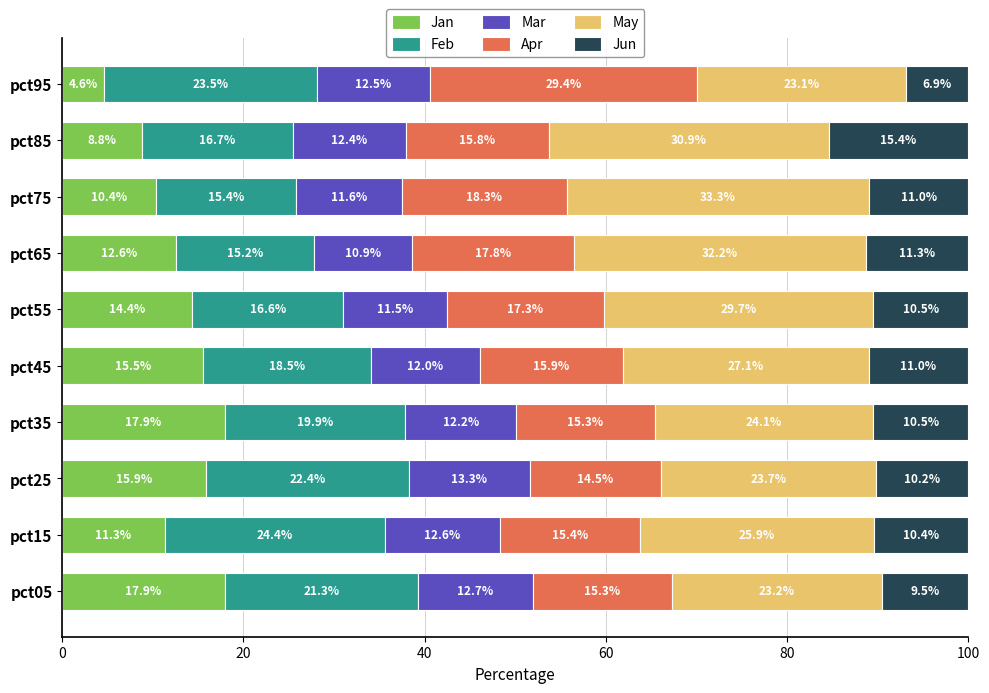

What is the lowest value of the Jan series?

4.6